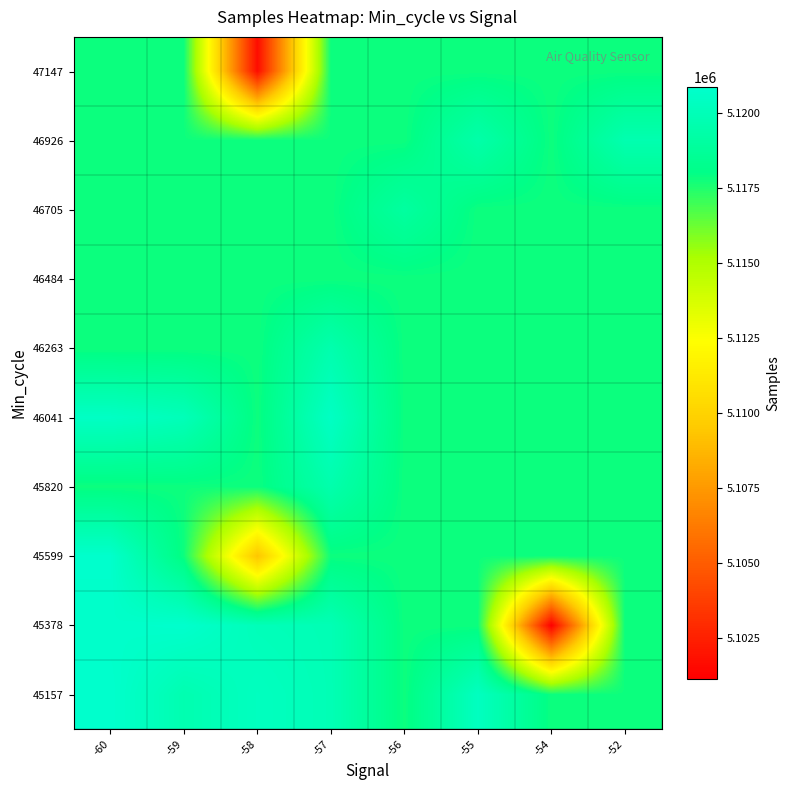

Reading left to right, transcribe all the data shown in this chart.

45157: -60=5120865.5	-59=5119703.2	-58=5120338.0	-57=5119915.0	-56=5117802.6	-55=5120350.5	-54=5117802.6	-52=5117802.6
45378: -60=5120719.0	-59=5120850.5	-58=5120056.2	-57=5119898.8	-56=5117802.6	-55=5117802.6	-54=5101119.0	-52=5117802.6
45599: -60=5120823.0	-59=5117802.6	-58=5109322.8	-57=5117802.6	-56=5117802.6	-55=5117802.6	-54=5117802.6	-52=5117802.6
45820: -60=5117802.6	-59=5117802.6	-58=5117802.6	-57=5119532.0	-56=5117802.6	-55=5117802.6	-54=5117802.6	-52=5117802.6
46041: -60=5120523.0	-59=5120038.0	-58=5117802.6	-57=5120501.0	-56=5117802.6	-55=5117802.6	-54=5117802.6	-52=5117802.6
46263: -60=5117802.6	-59=5117802.6	-58=5117802.6	-57=5119589.0	-56=5117802.6	-55=5117802.6	-54=5117802.6	-52=5117802.6
46484: -60=5117802.6	-59=5117802.6	-58=5117802.6	-57=5117802.6	-56=5117802.6	-55=5117802.6	-54=5117802.6	-52=5117802.6
46705: -60=5117802.6	-59=5117802.6	-58=5117802.6	-57=5117802.6	-56=5119006.0	-55=5117802.6	-54=5117802.6	-52=5117802.6
46926: -60=5117802.6	-59=5117802.6	-58=5117802.6	-57=5117802.6	-56=5117802.6	-55=5119401.0	-54=5117802.6	-52=5119656.0
47147: -60=5117802.6	-59=5117802.6	-58=5101646.0	-57=5117802.6	-56=5117802.6	-55=5117802.6	-54=5117802.6	-52=5117802.6